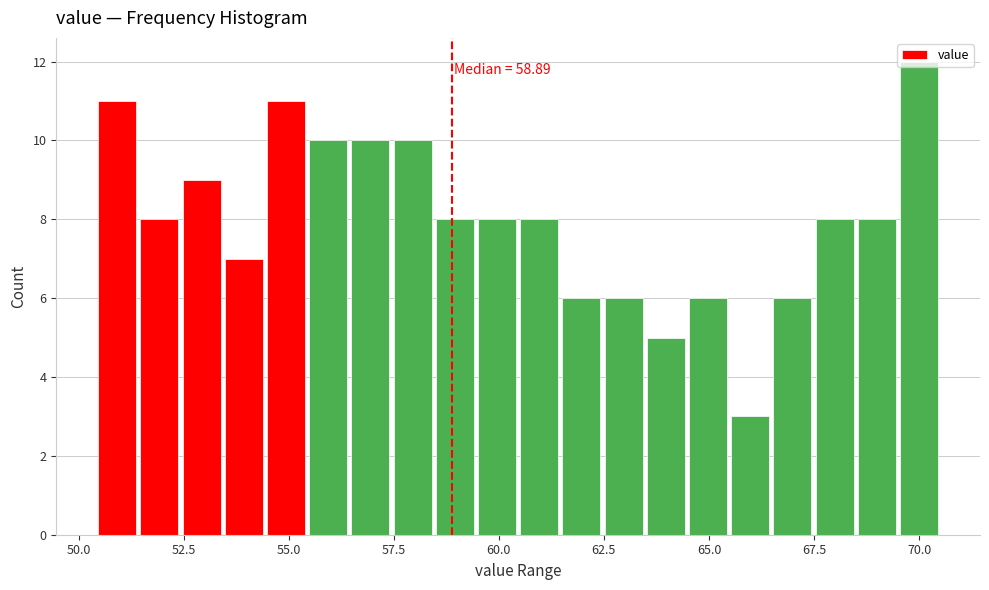

Around what value on the x-axis is the tallest bar? Give the approximate position of its centre, as read against the axis.

70.0